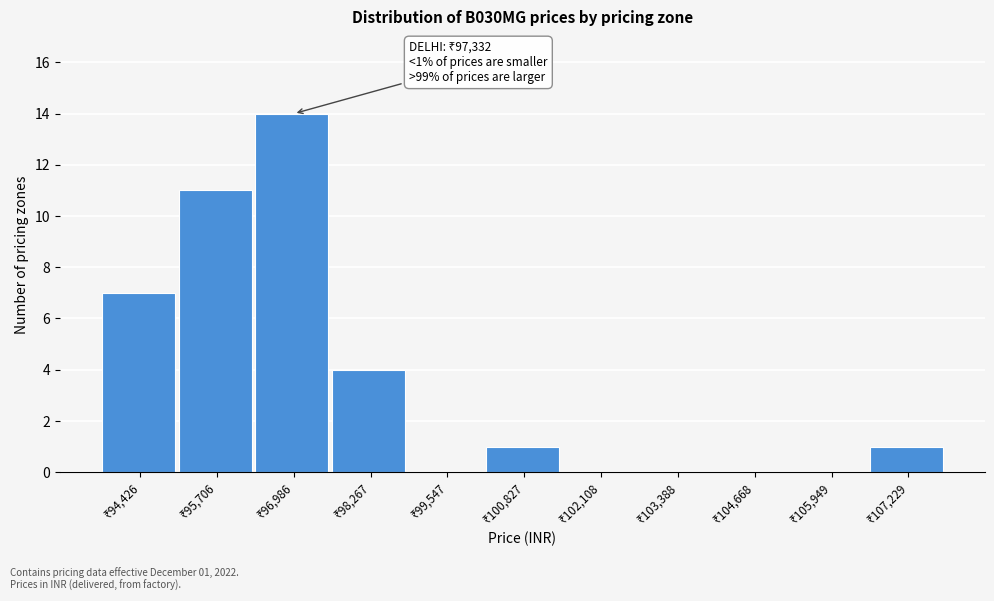

What is the greatest value displayed?

14